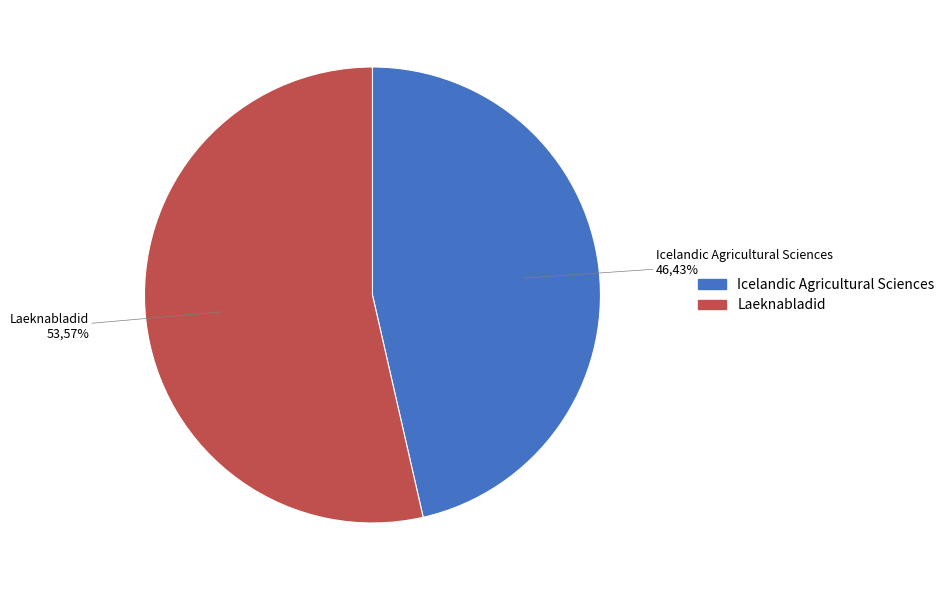

Is it true that Icelandic Agricultural Sciences is 41% of the pie?

False